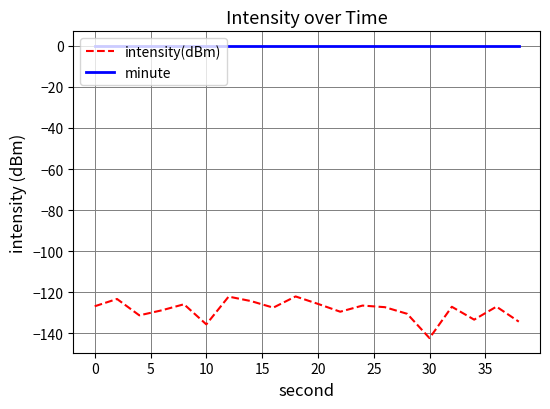

List the series in order of their overall mean, lowest first.

intensity(dBm), minute